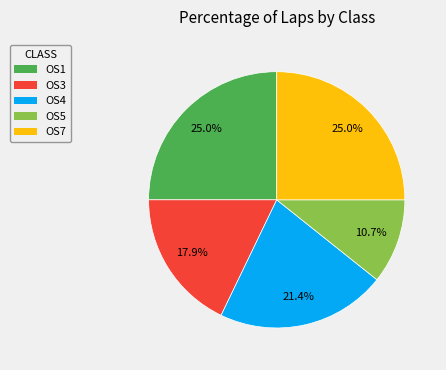

Which category has the smallest portion of the pie?

OS5